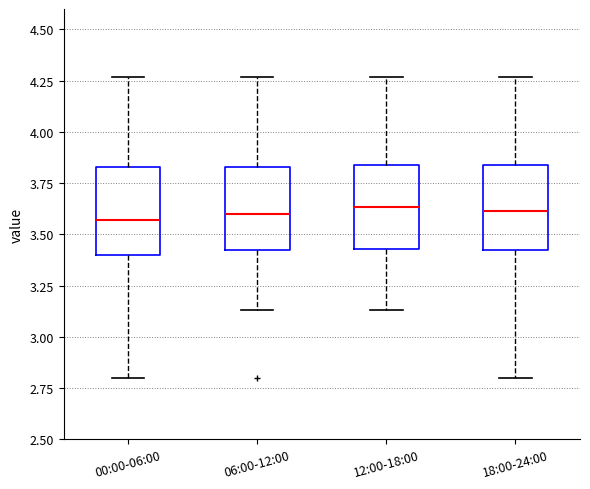

Reading left to right, read every box against the y-axis: the position of its median line, the range the box covers, and the ends of its whiskers. The values are not printed on the chart, so give them approximately, as read against the axis.

00:00-06:00: median 3.55, box 3.40 to 3.85, whiskers 2.80 to 4.25
06:00-12:00: median 3.60, box 3.40 to 3.85, whiskers 3.15 to 4.25
12:00-18:00: median 3.65, box 3.45 to 3.85, whiskers 3.15 to 4.25
18:00-24:00: median 3.60, box 3.40 to 3.85, whiskers 2.80 to 4.25